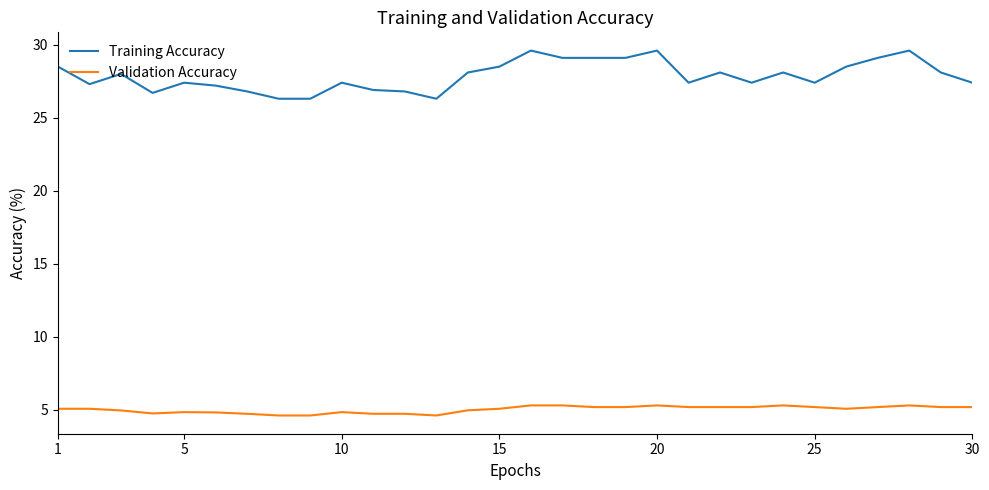

Rank the series by their maximum value, from highest to lowest.

Training Accuracy, Validation Accuracy